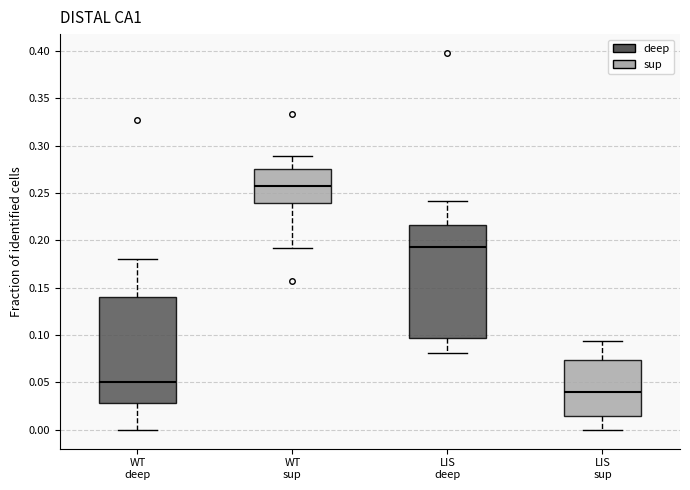

Reading left to right, transcribe this box plot: for each box, give where its median line is, the range the box spans, and where its two whiskers end, as read against the y-axis. The values are not printed on the chart, so give them approximately, as read against the axis.

WT deep: median 0.050, box 0.030 to 0.140, whiskers 0.000 to 0.180
WT sup: median 0.260, box 0.240 to 0.275, whiskers 0.190 to 0.290
LIS deep: median 0.195, box 0.095 to 0.215, whiskers 0.080 to 0.240
LIS sup: median 0.040, box 0.015 to 0.075, whiskers 0.000 to 0.095